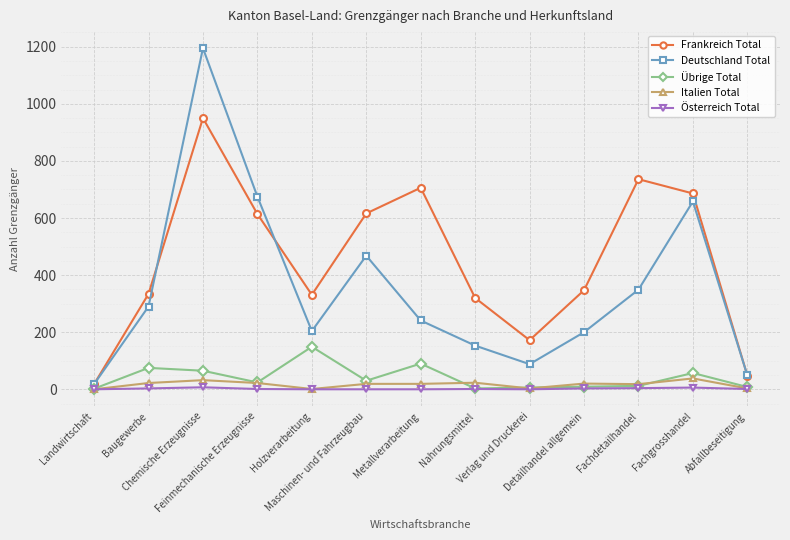

True or false: Deutschland Total and Österreich Total intersect in this chart.

False